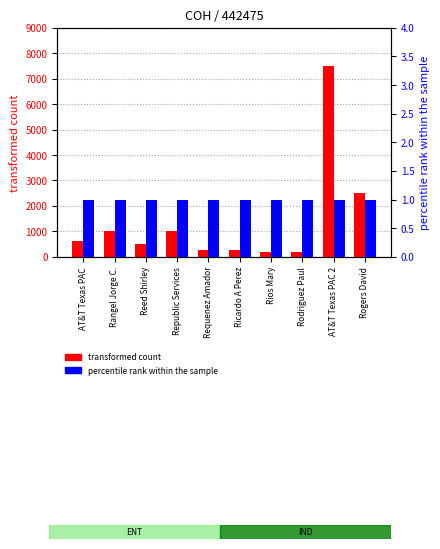

What is the maximum value for transformed count?

7500.0